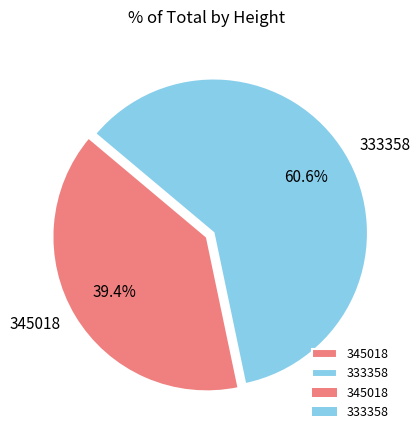

Does 333358 represent more than half of the total?

Yes